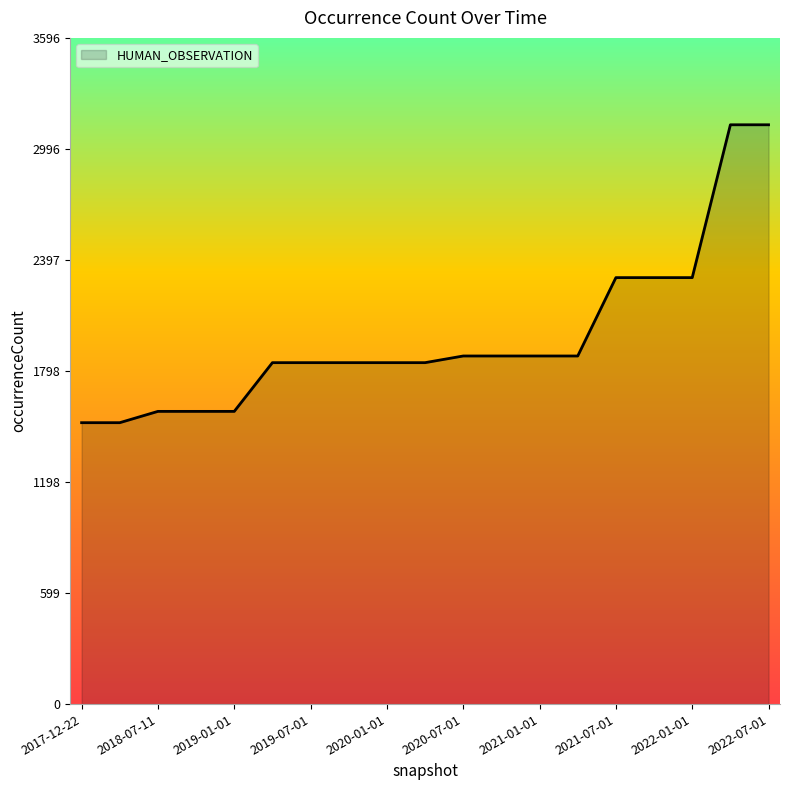

How many categories are shown in the chart?

19